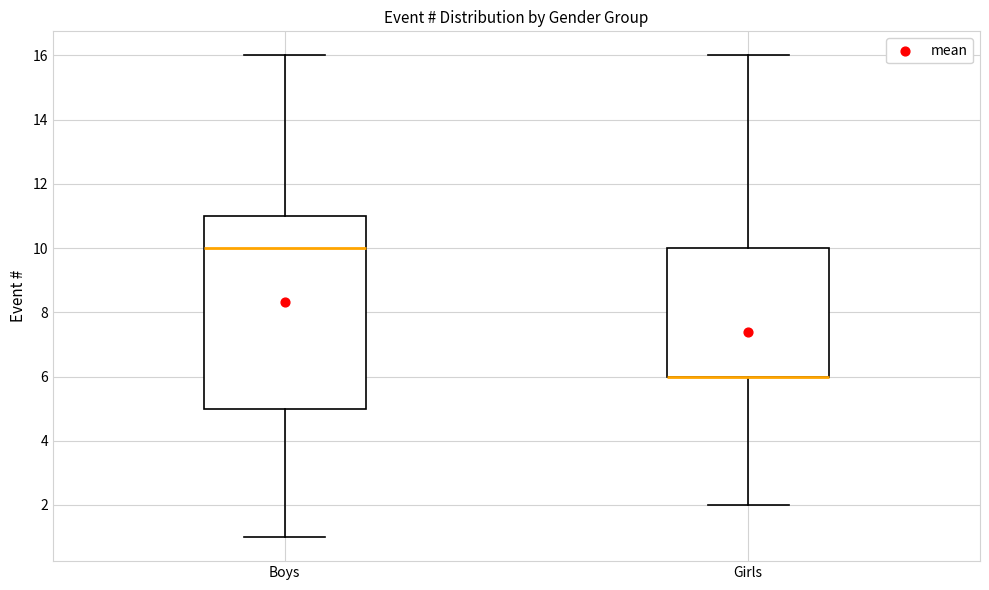

Which box is the tallest, from its lower edge to its upper edge?

Boys